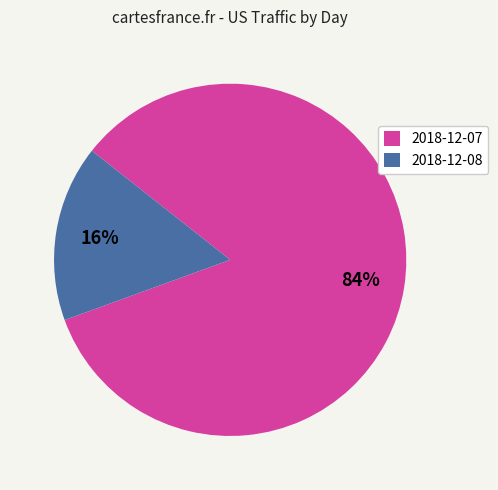

To the nearest percent, what is the average slice percentage?

50%